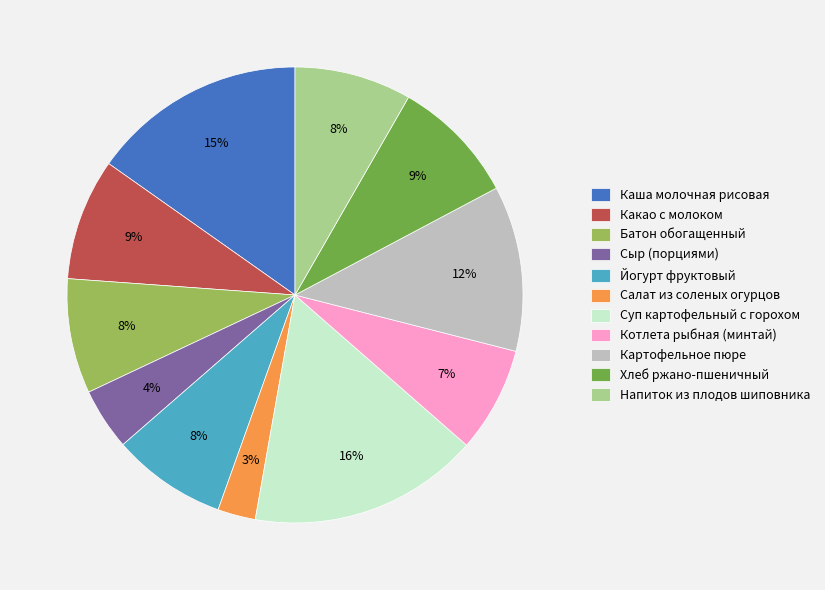

How many segments does this pie chart have?

11